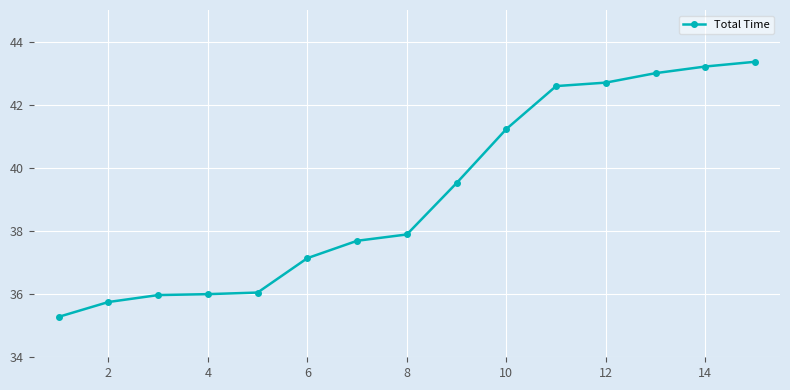

What is the average value?

39.2